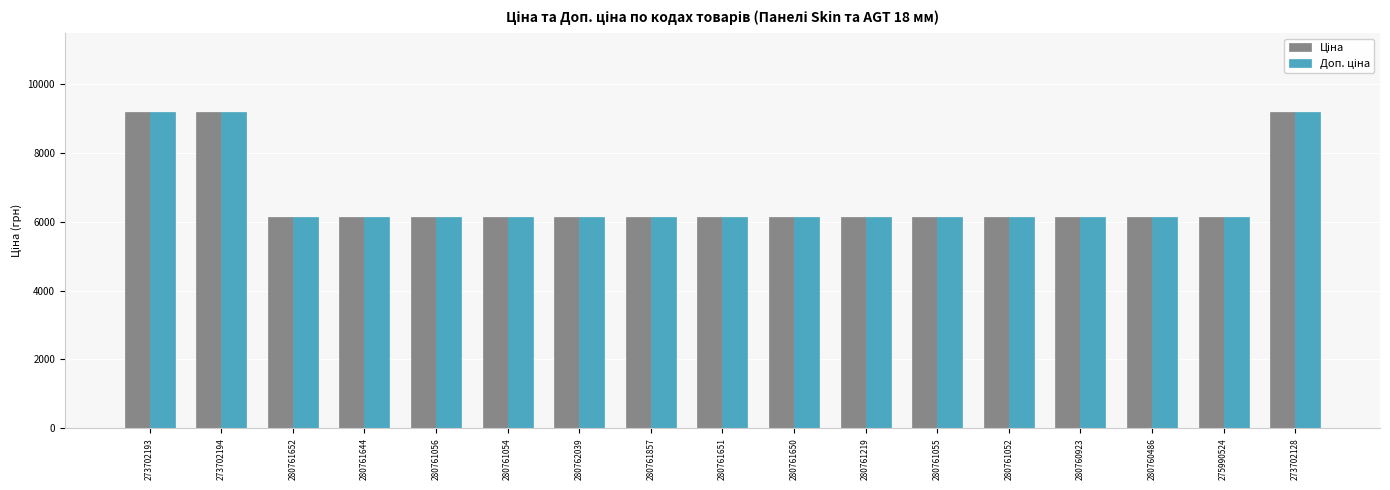

What is the total value across all series at 275990524?

12286.5